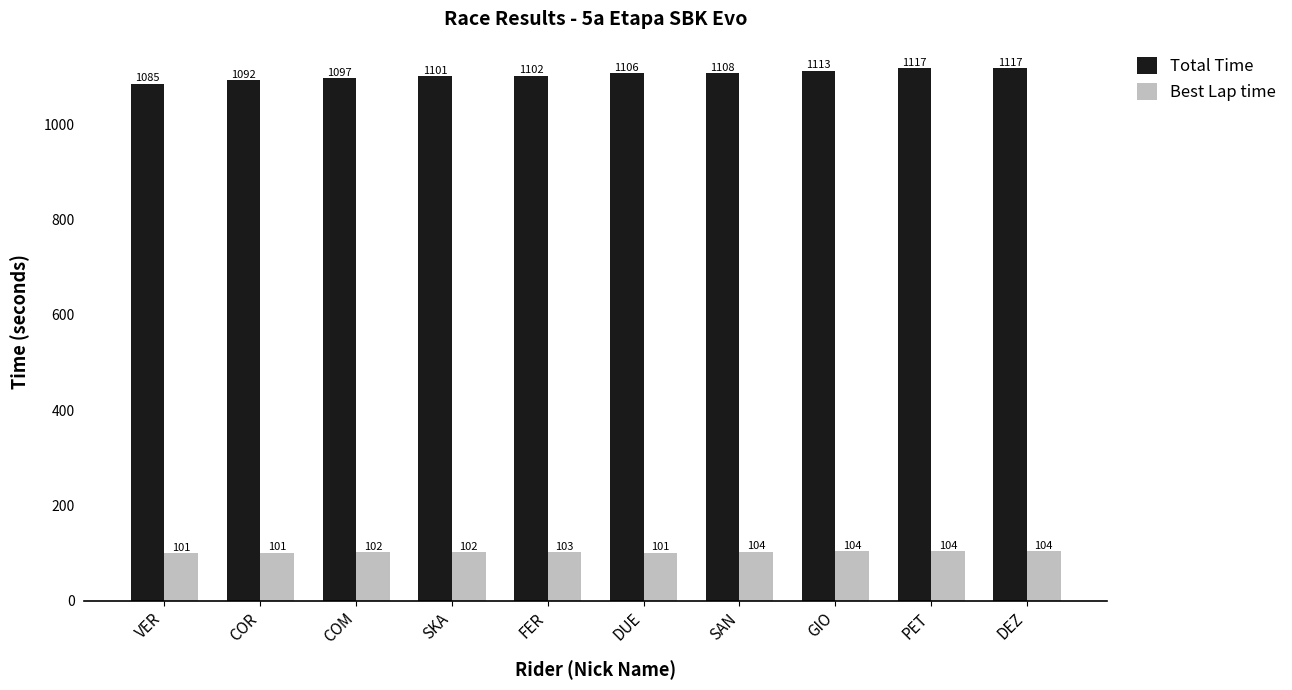

What is the sum of the Best Lap time values at PET and GIO?

208.6